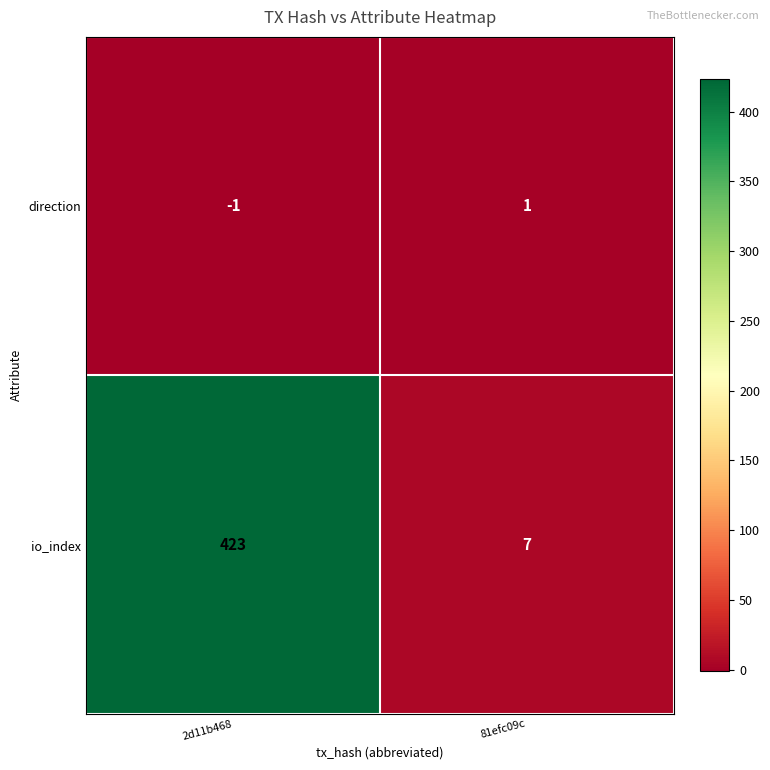

Is it true that io_index equals 423 at 2d11b468?

True